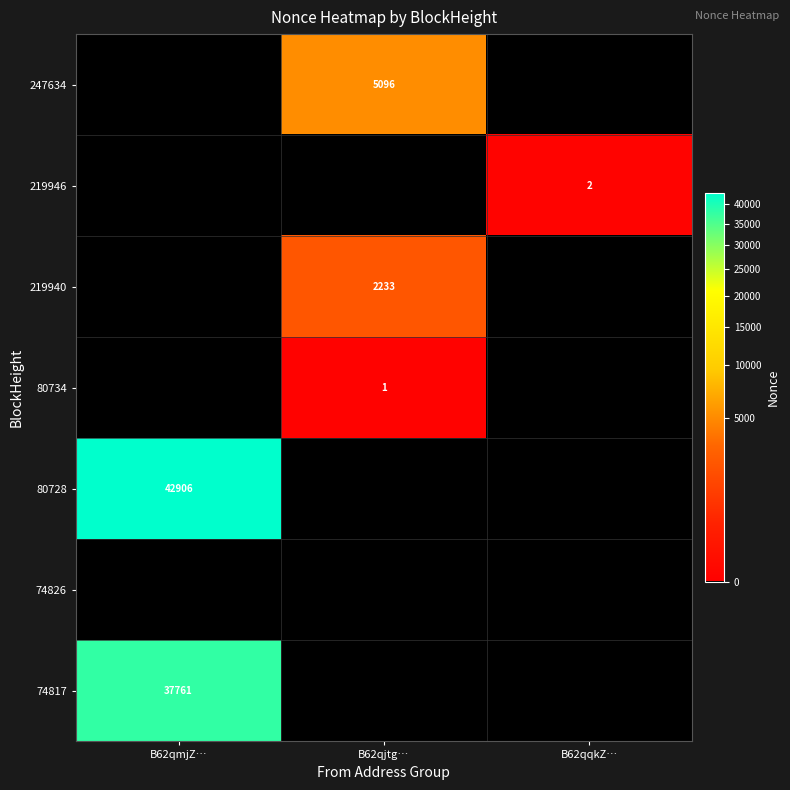

True or false: 80734 has a value of 1 at B62qjtg….

True